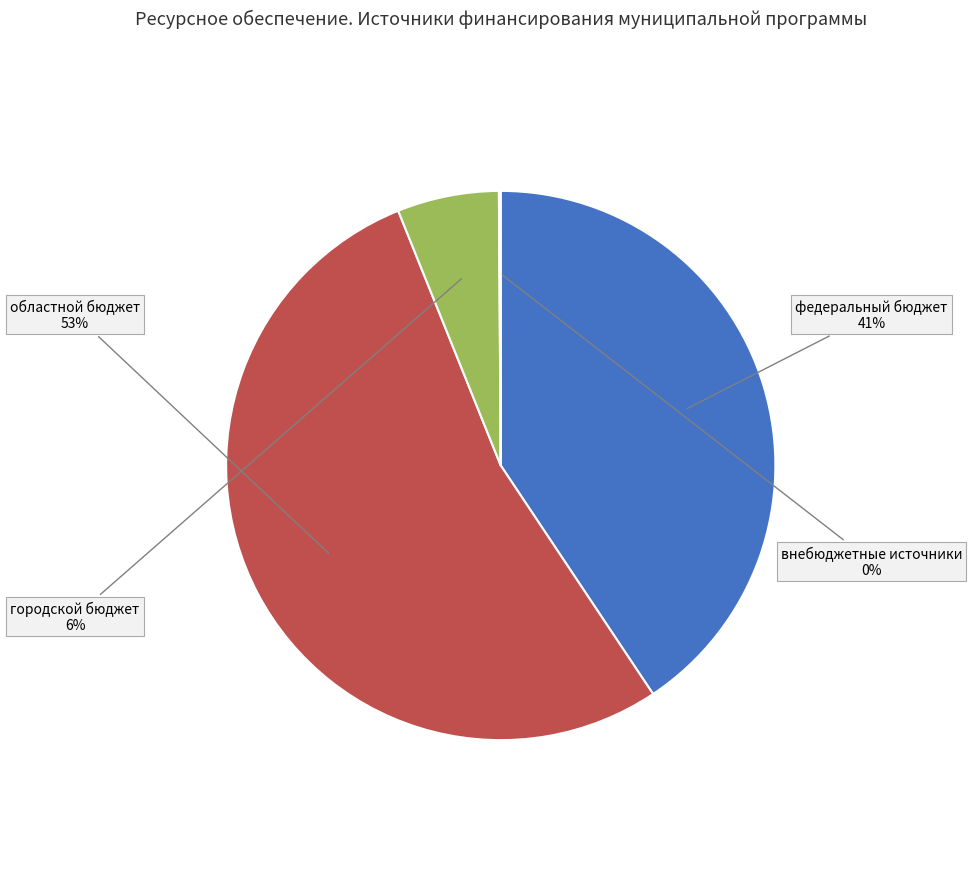

To the nearest percent, what is the combined percentage of областной бюджет and федеральный бюджет?

94%